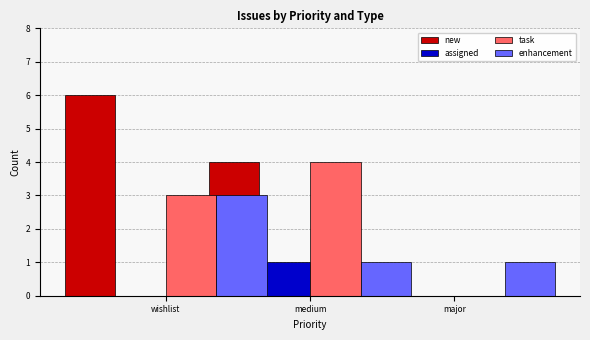

What position from the left is major?

3